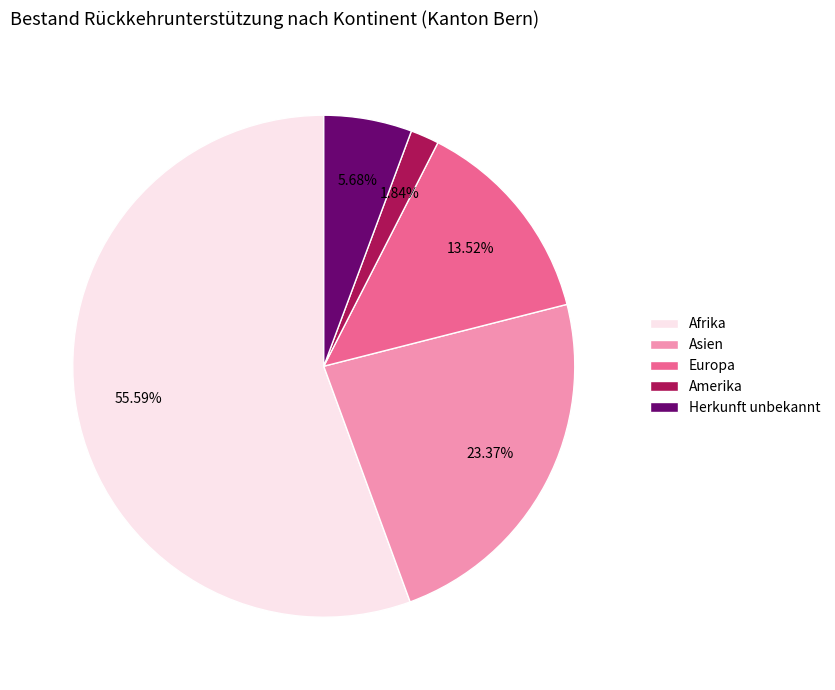

Approximately how many times larger is the value at Herkunft unbekannt compared to Asien?

0.2